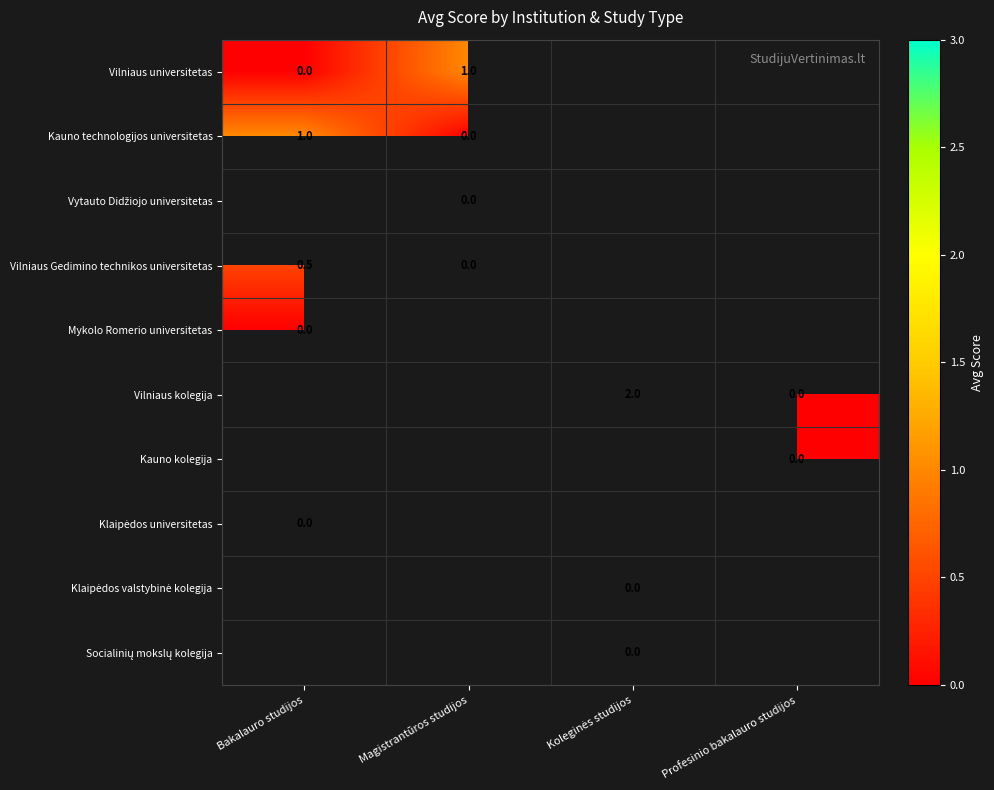

What is the spread (max minus min) of values at Magistrantūros studijos?

1.0